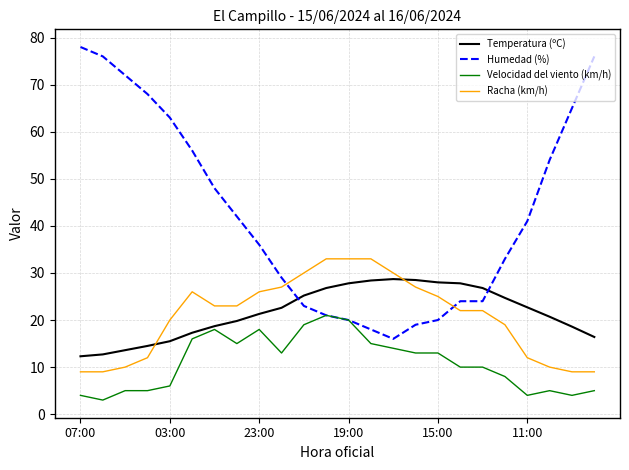

How many values in the Humedad (%) series are below 41?

12